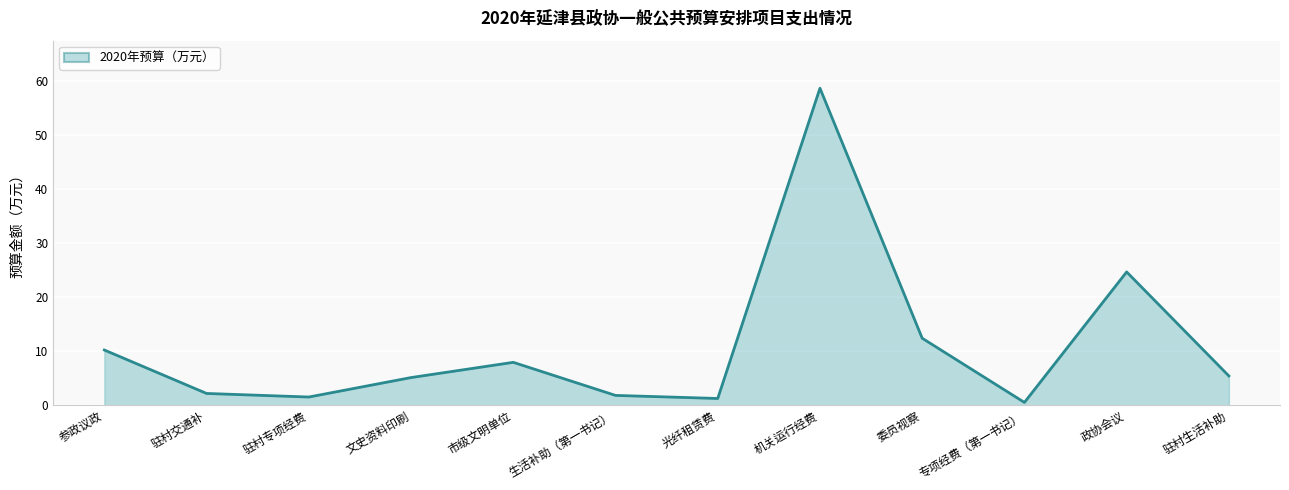

What is the change in value from 委员视察 to 驻村生活补助?

-7.0